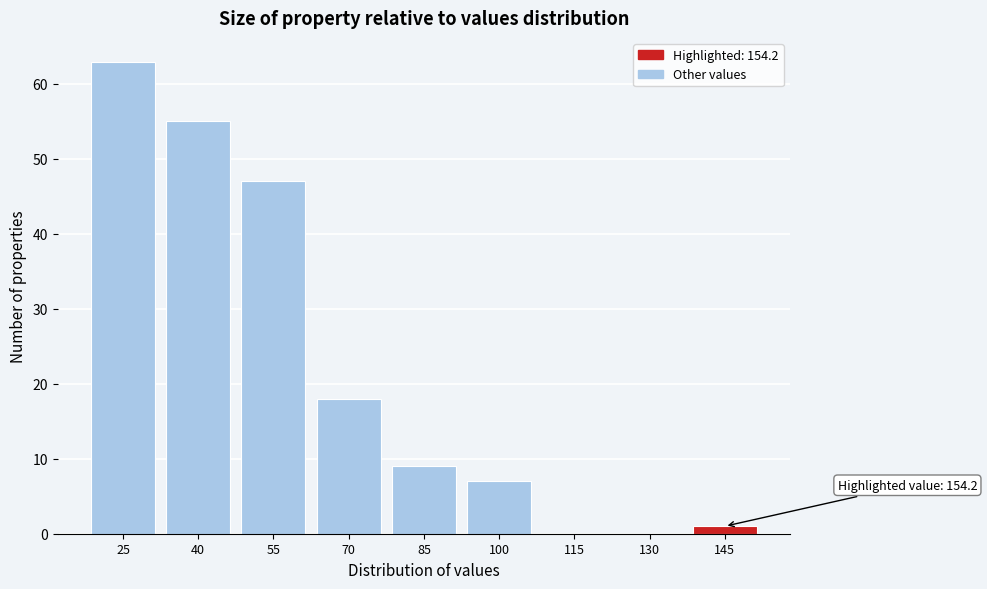

Reading right to left, list all the values displayed in this chart.

145=1	130=0	115=0	100=7	85=9	70=18	55=47	40=55	25=63